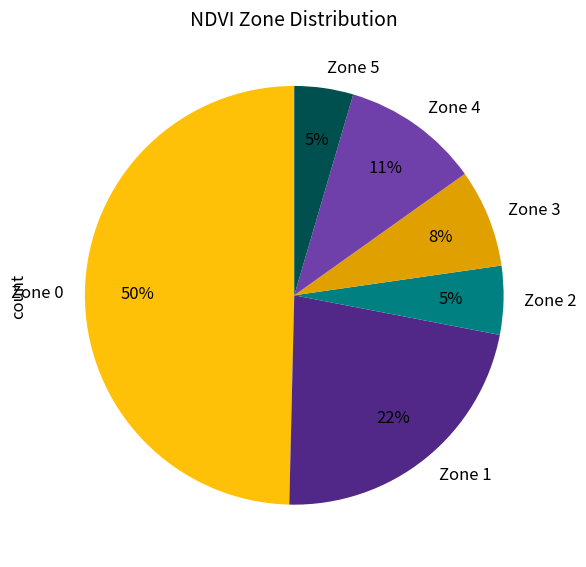

To the nearest percent, what is the average slice percentage?

17%